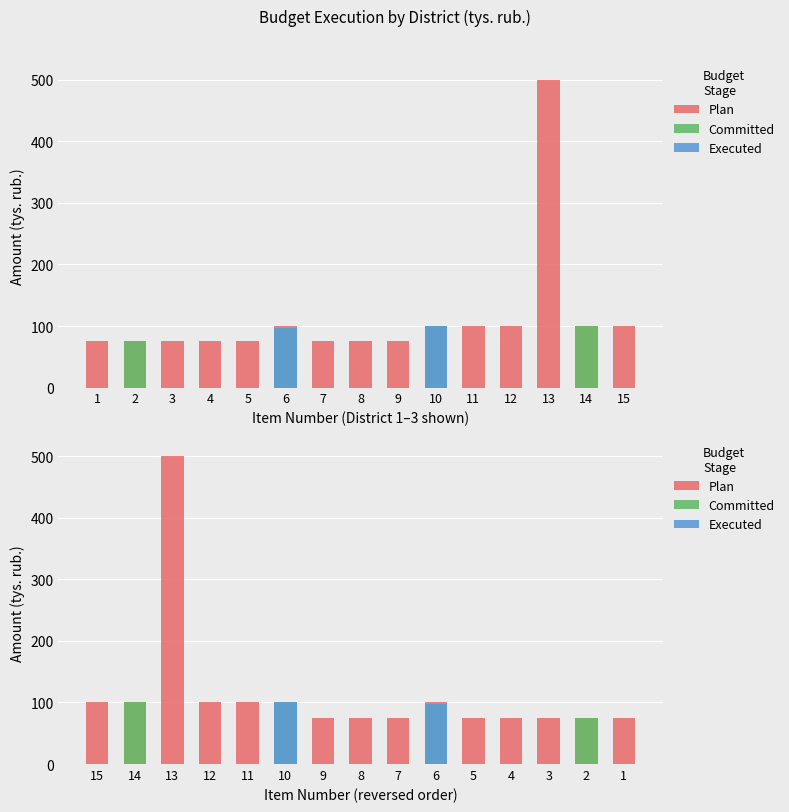

Which series has the largest total across all categories?

Plan